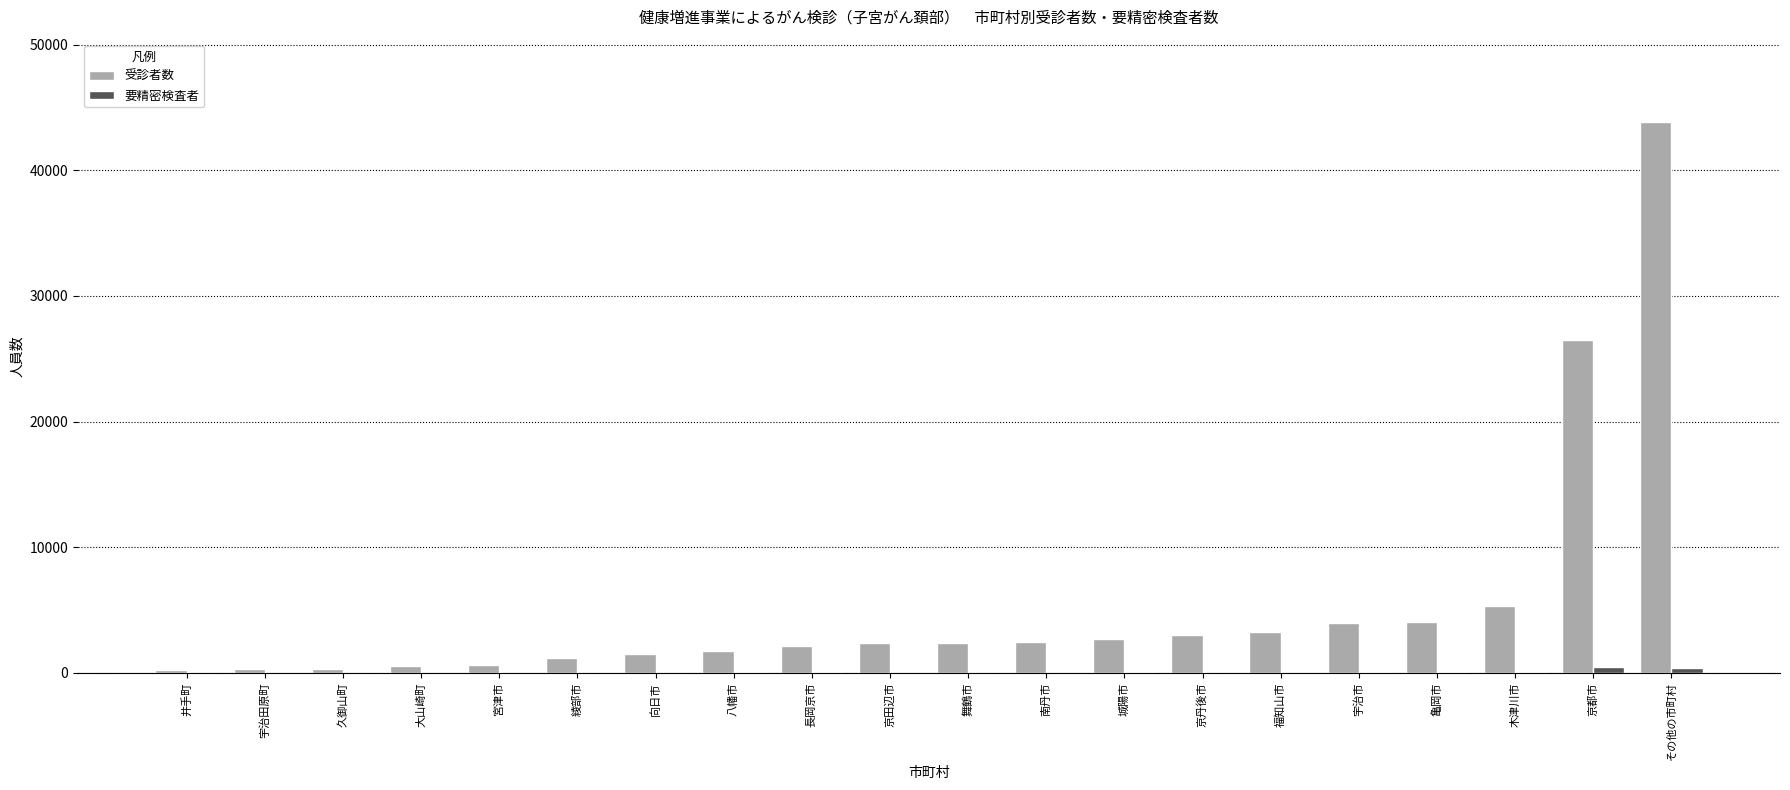

What is the difference between the 受診者数 values at 舞鶴市 and 福知山市?

872